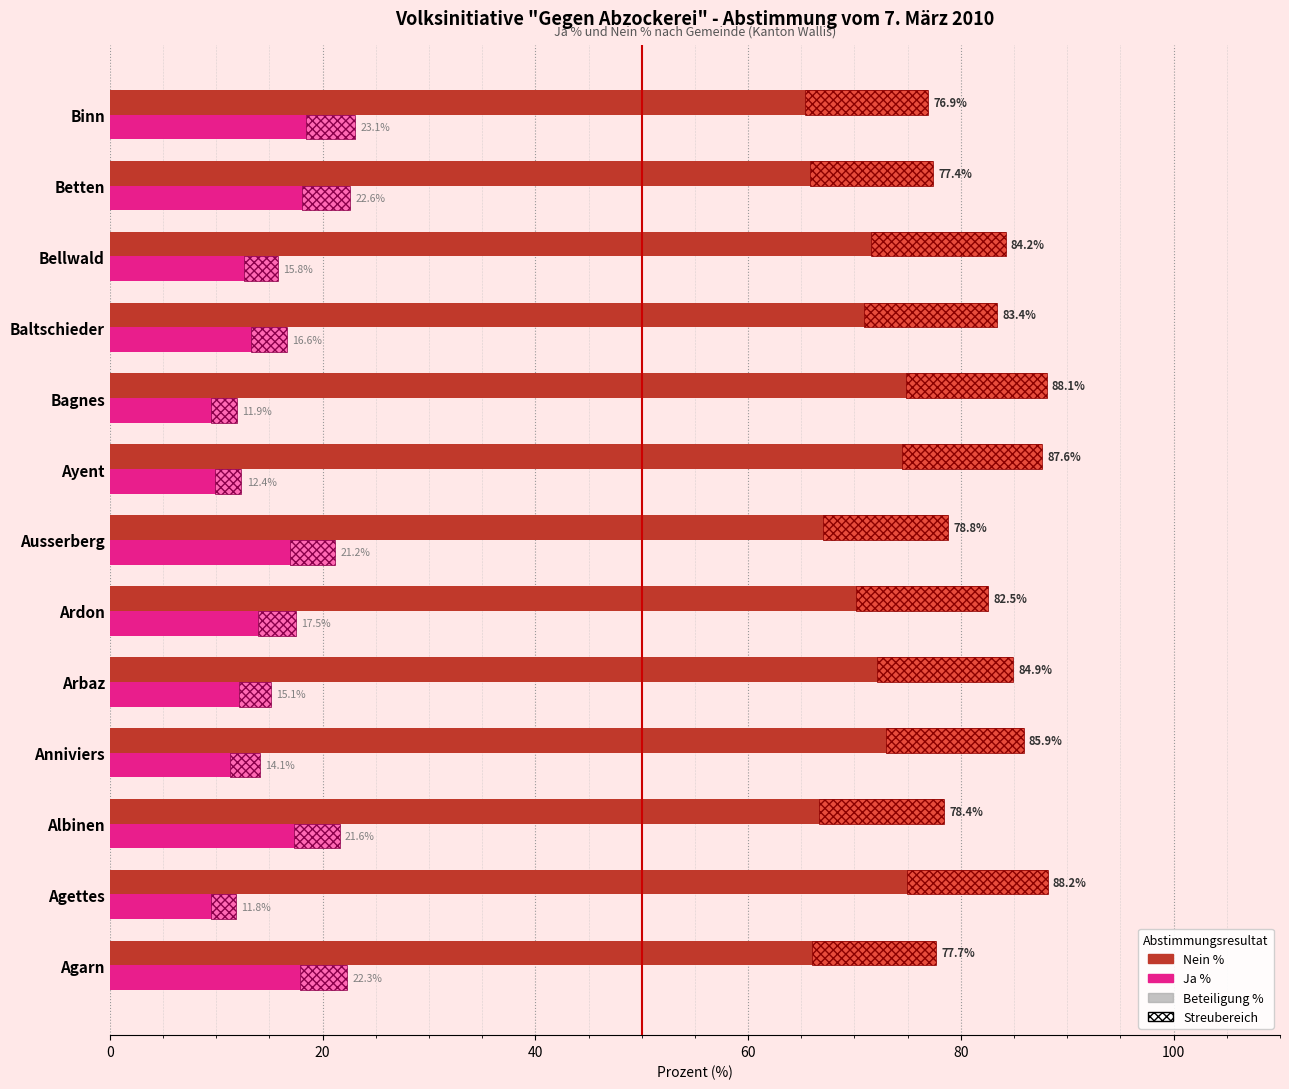

Which series has the largest total across all categories?

Nein %